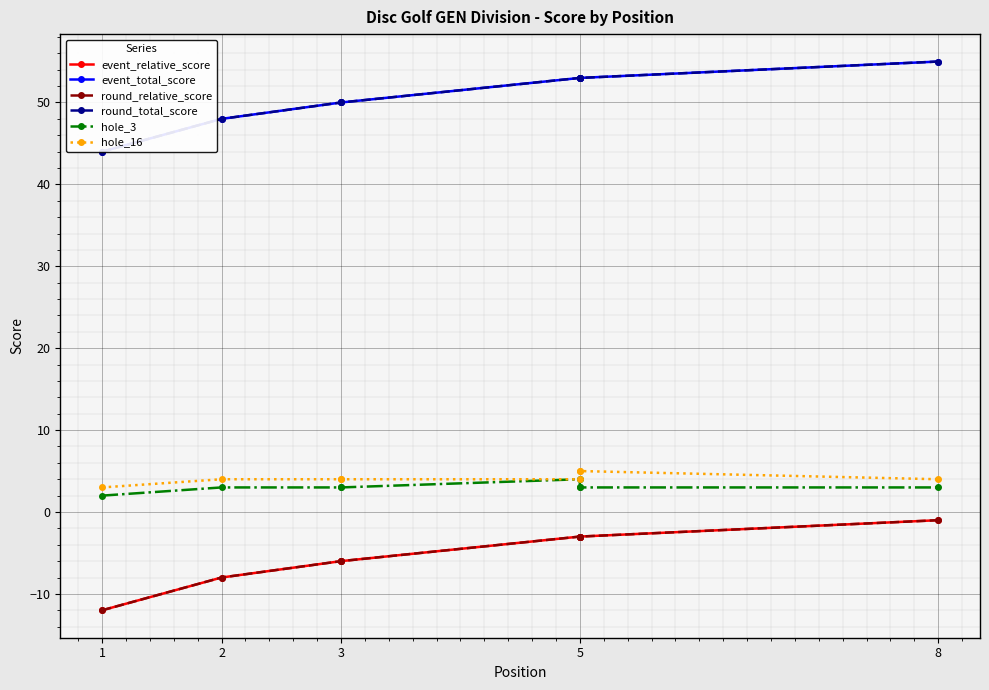

The round_relative_score series shows -4 at 2. True or false?

False